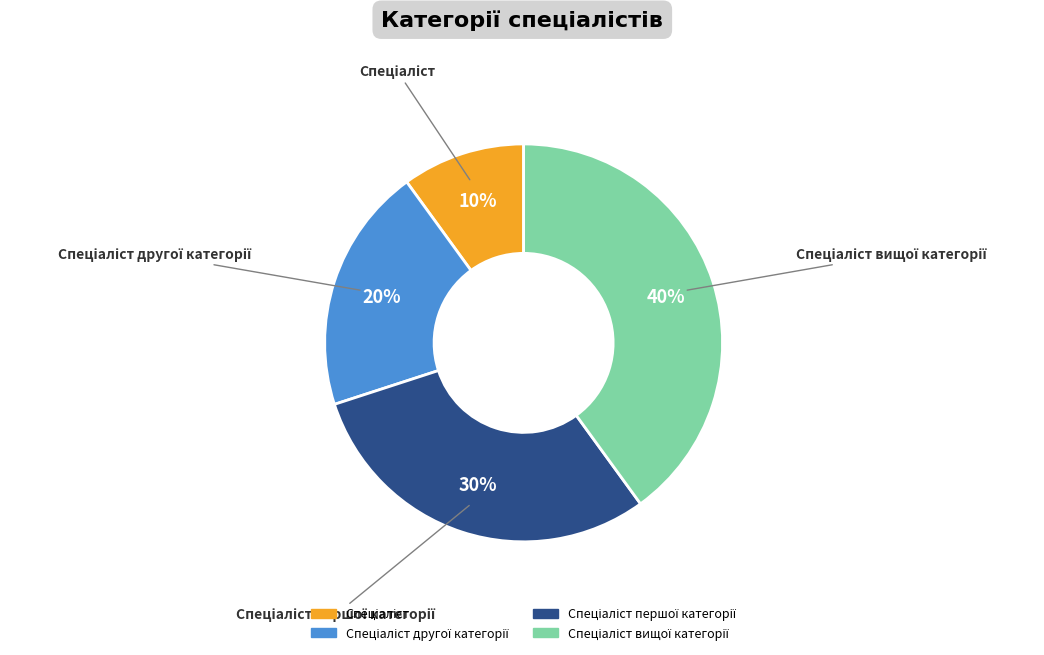

Count the number of slices in the pie.

4